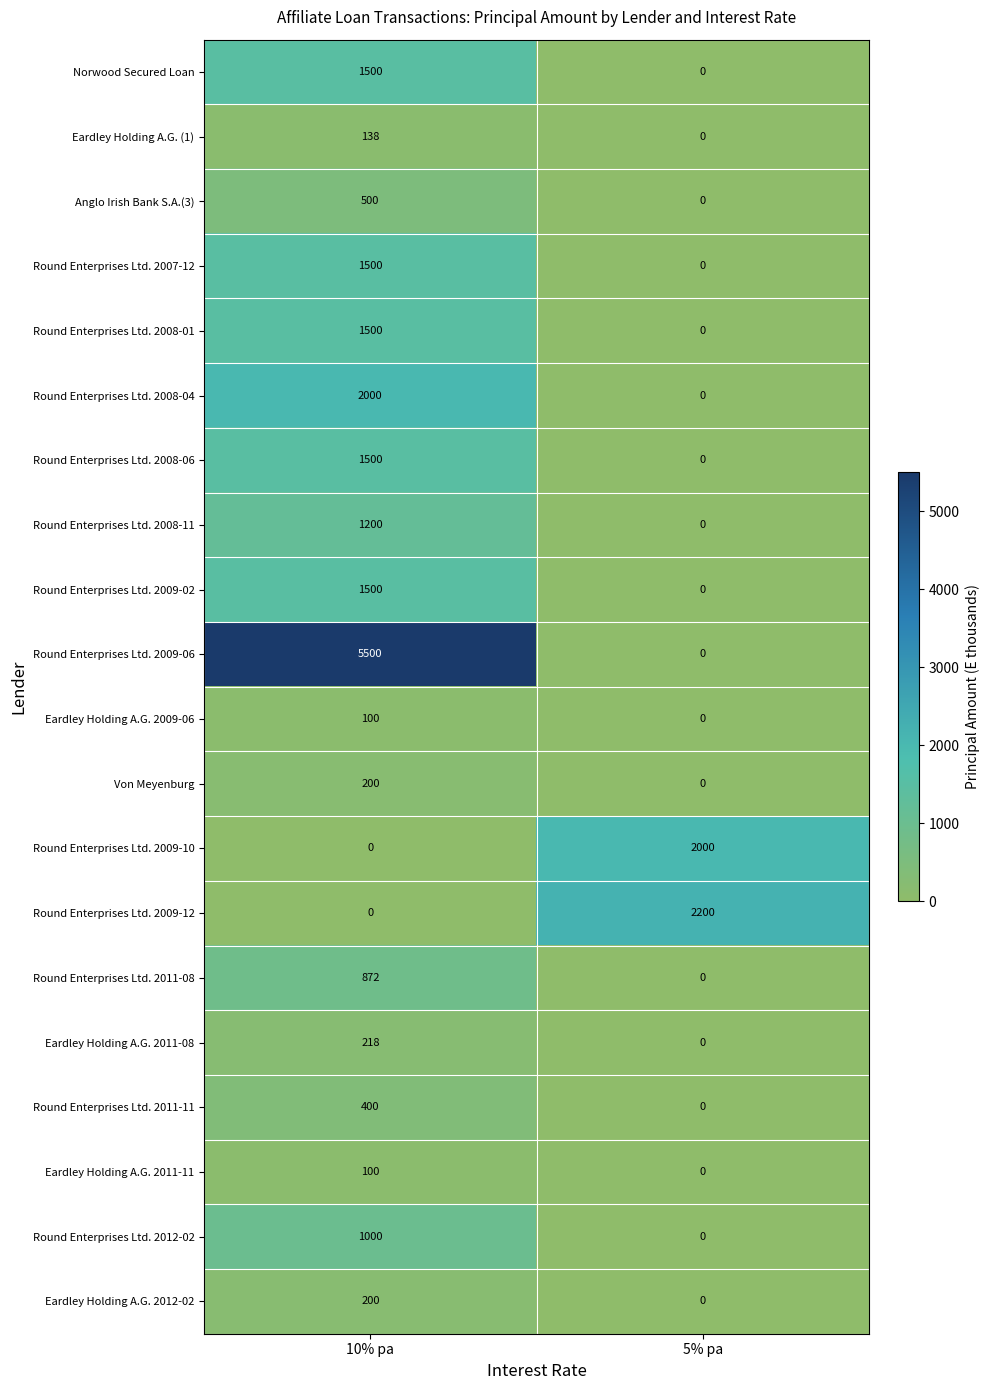

What is the sum of the Anglo Irish Bank S.A.(3) values at 5% pa and 10% pa?

500